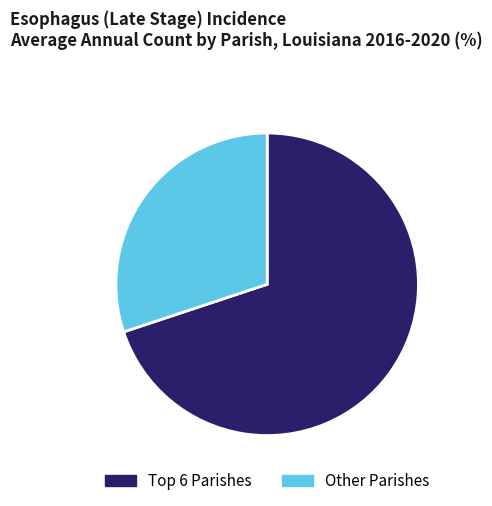

Is there a majority slice in this chart?

Yes